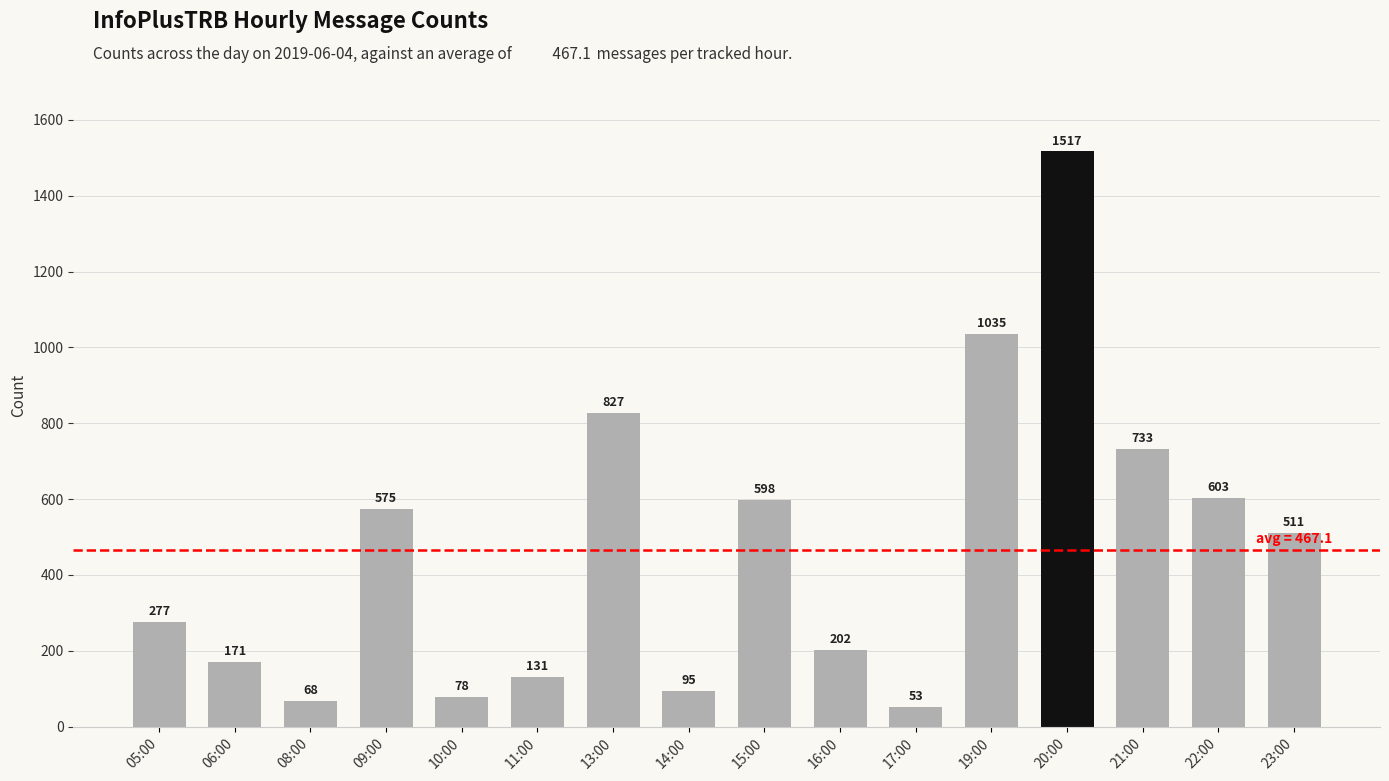

Between 11:00 and 23:00, which is larger?

23:00